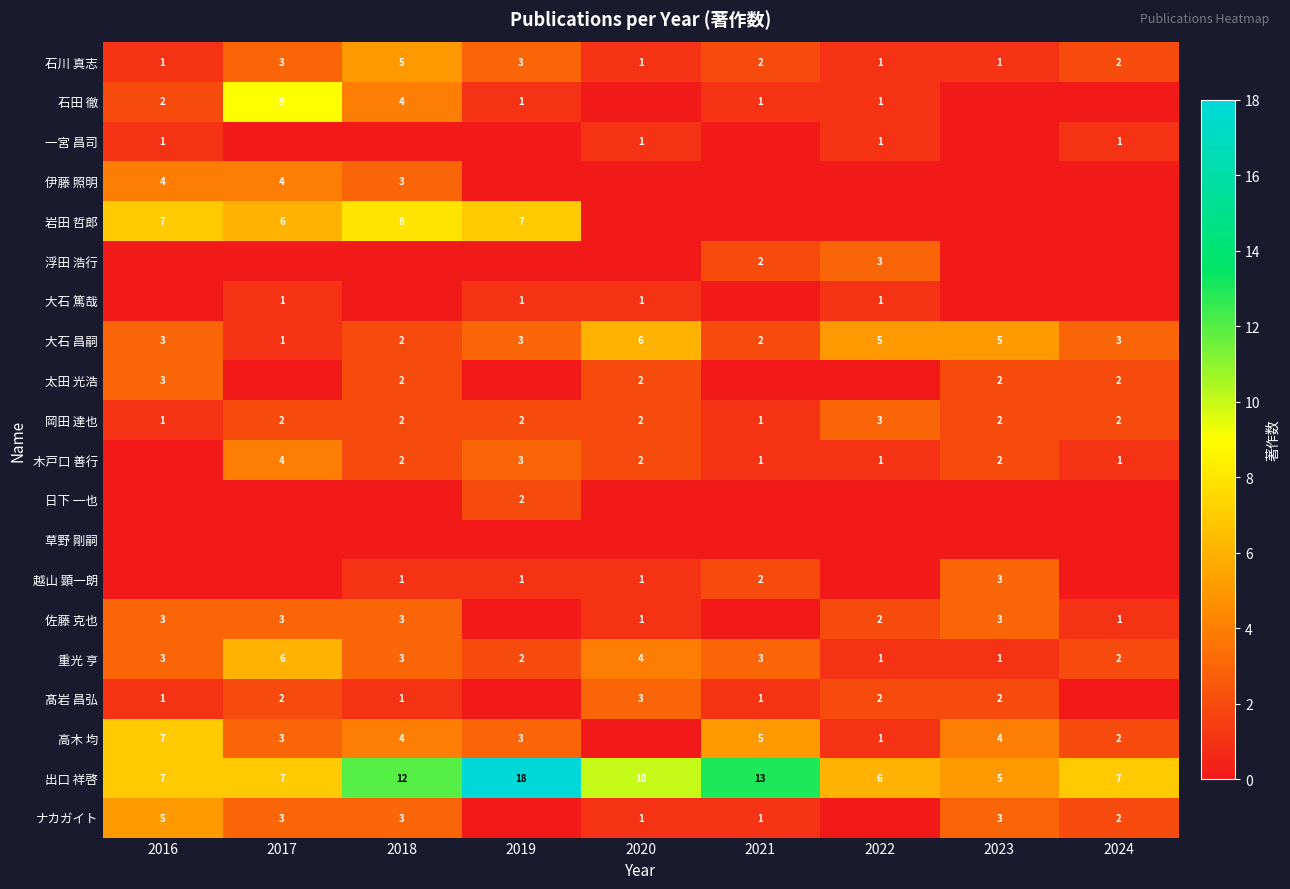

What is the difference between the 出口 祥啓 values at 2016 and 2020?

3